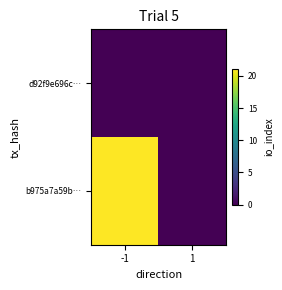

What is the greatest value displayed?

21